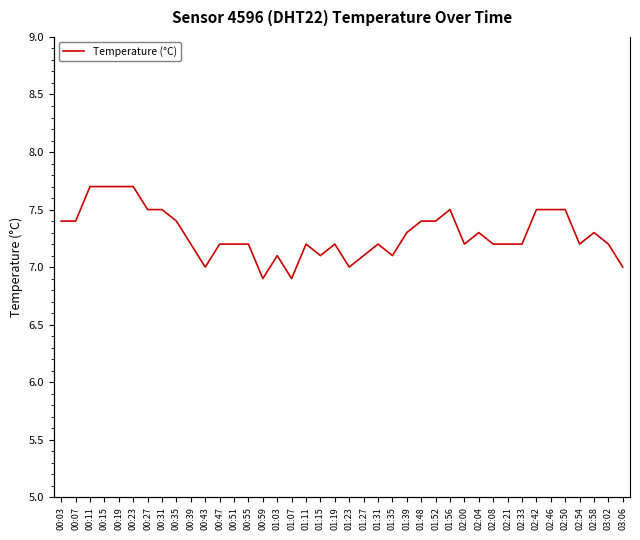

What is the greatest value displayed?

7.7